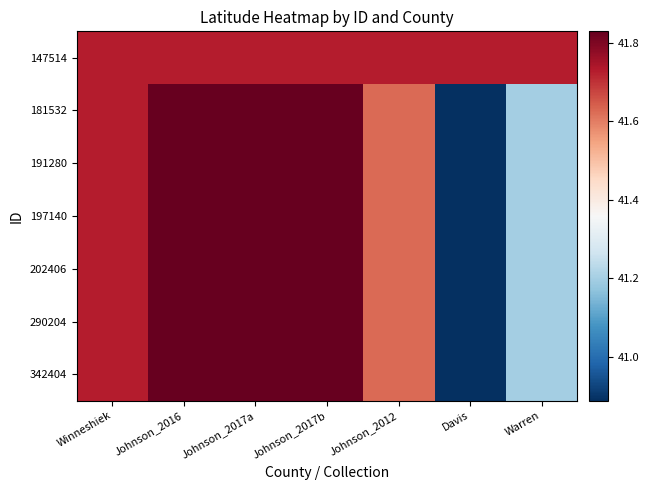

What is the total value across all series at Winneshiek?

292.1